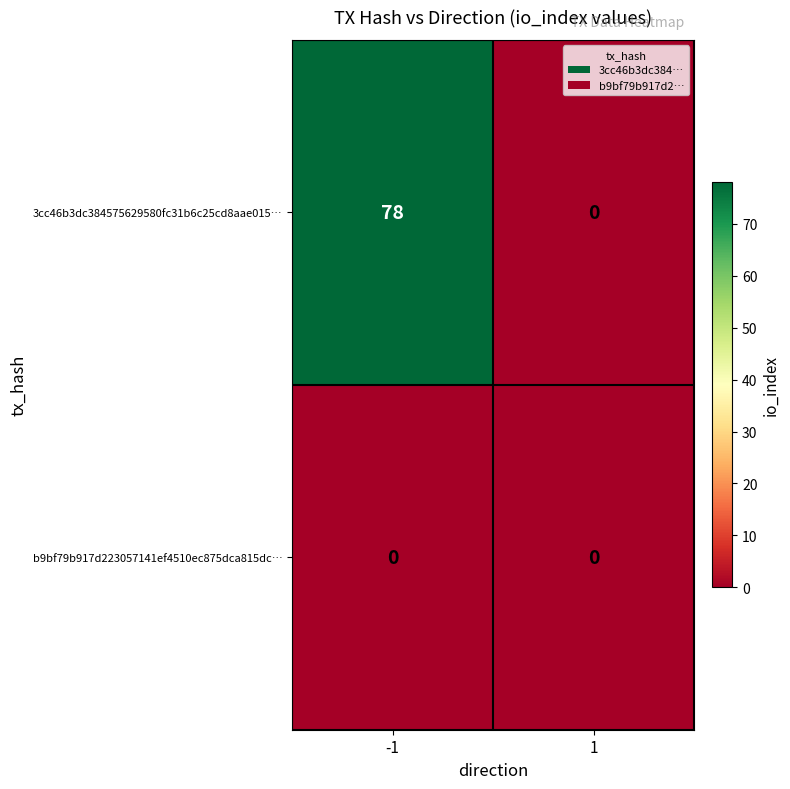

List the series in order of their peak value, highest first.

3cc46b3dc384575629580fc31b6c25cd8aae015…, b9bf79b917d223057141ef4510ec875dca815dc…